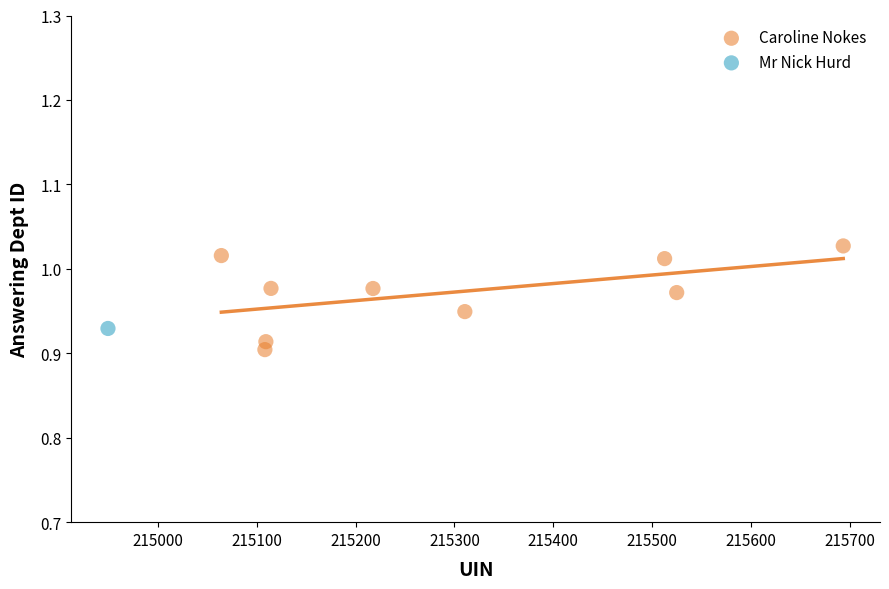

What are all the series names shown in the legend?

Caroline Nokes, Mr Nick Hurd